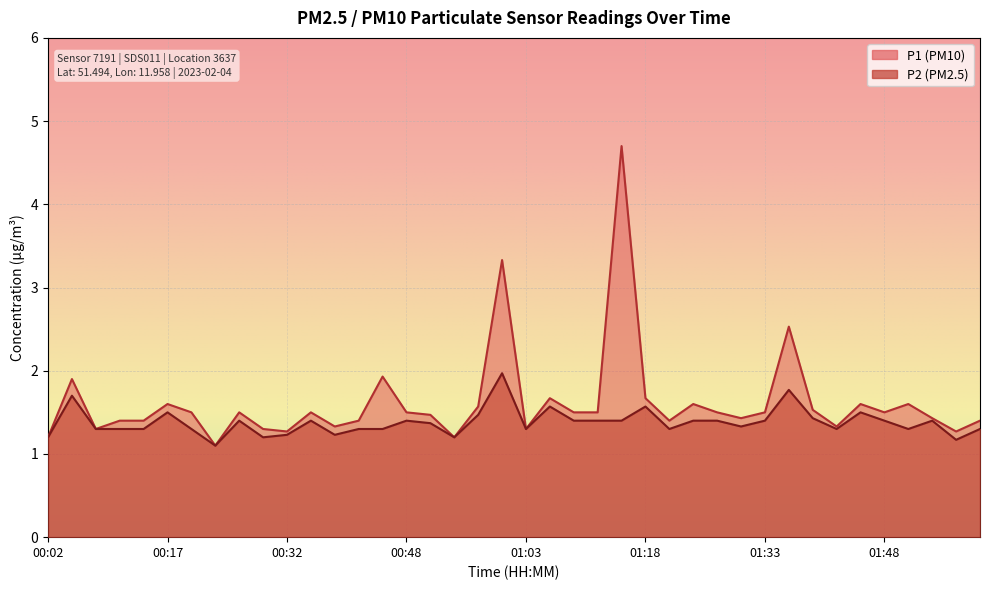

Rank the categories by P2 value from highest to lowest.

01:00, 01:36, 00:05, 01:06, 01:18, 00:17, 01:45, 00:57, 01:39, 00:26, 00:35, 00:48, 01:09, 01:12, 01:15, 01:24, 01:27, 01:33, 01:48, 01:54, 00:51, 01:30, 00:08, 00:11, 00:14, 00:20, 00:42, 00:45, 01:03, 01:21, 01:42, 01:51, 02:01, 00:32, 00:38, 00:02, 00:29, 00:54, 01:57, 00:23